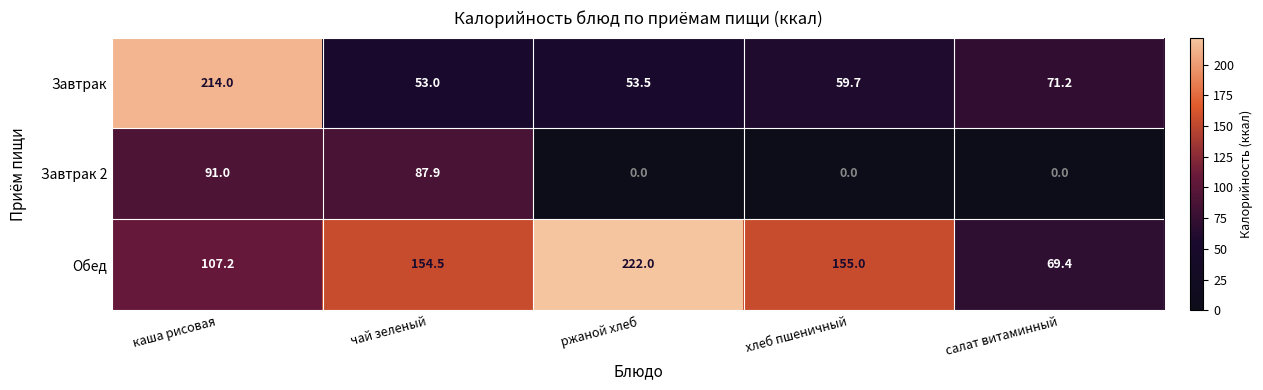

At which label does Обед first exceed 154?

чай зеленый